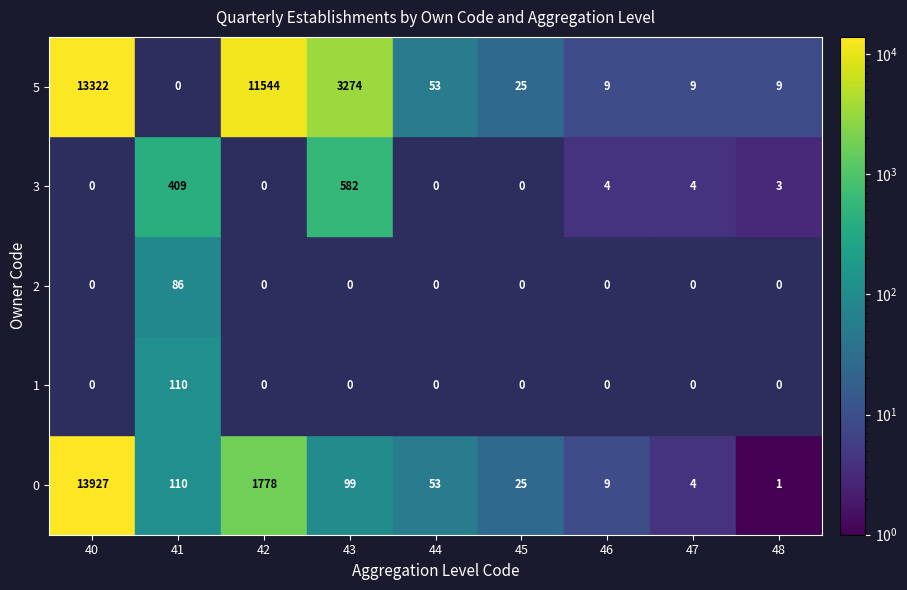

What is the difference between the maximum and minimum values in the 2 series?

86